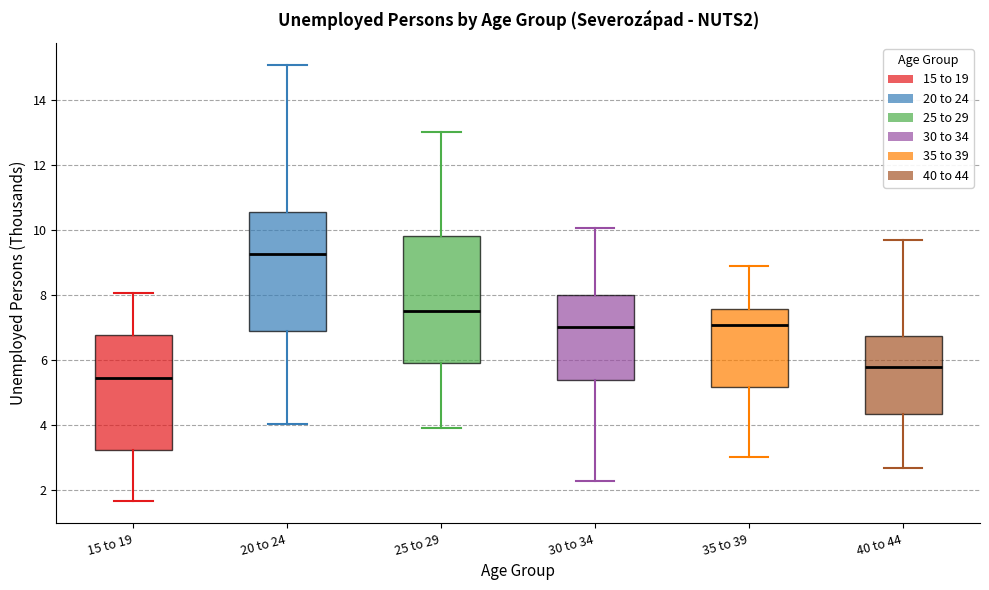

Which box is the tallest, from its lower edge to its upper edge?

25 to 29